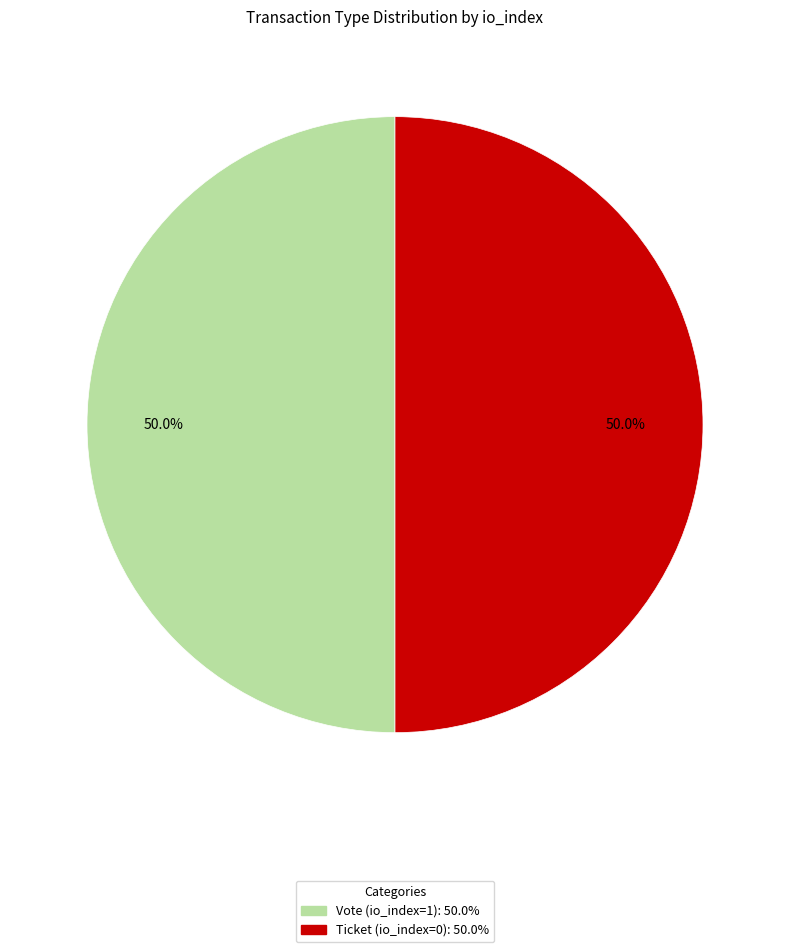

How many slices are in this pie chart?

2